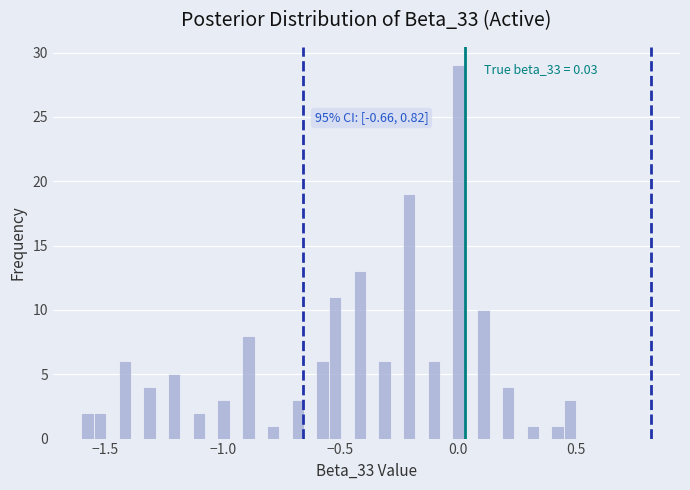

Around what value on the x-axis is the tallest bar? Give the approximate position of its centre, as read against the axis.

0.00